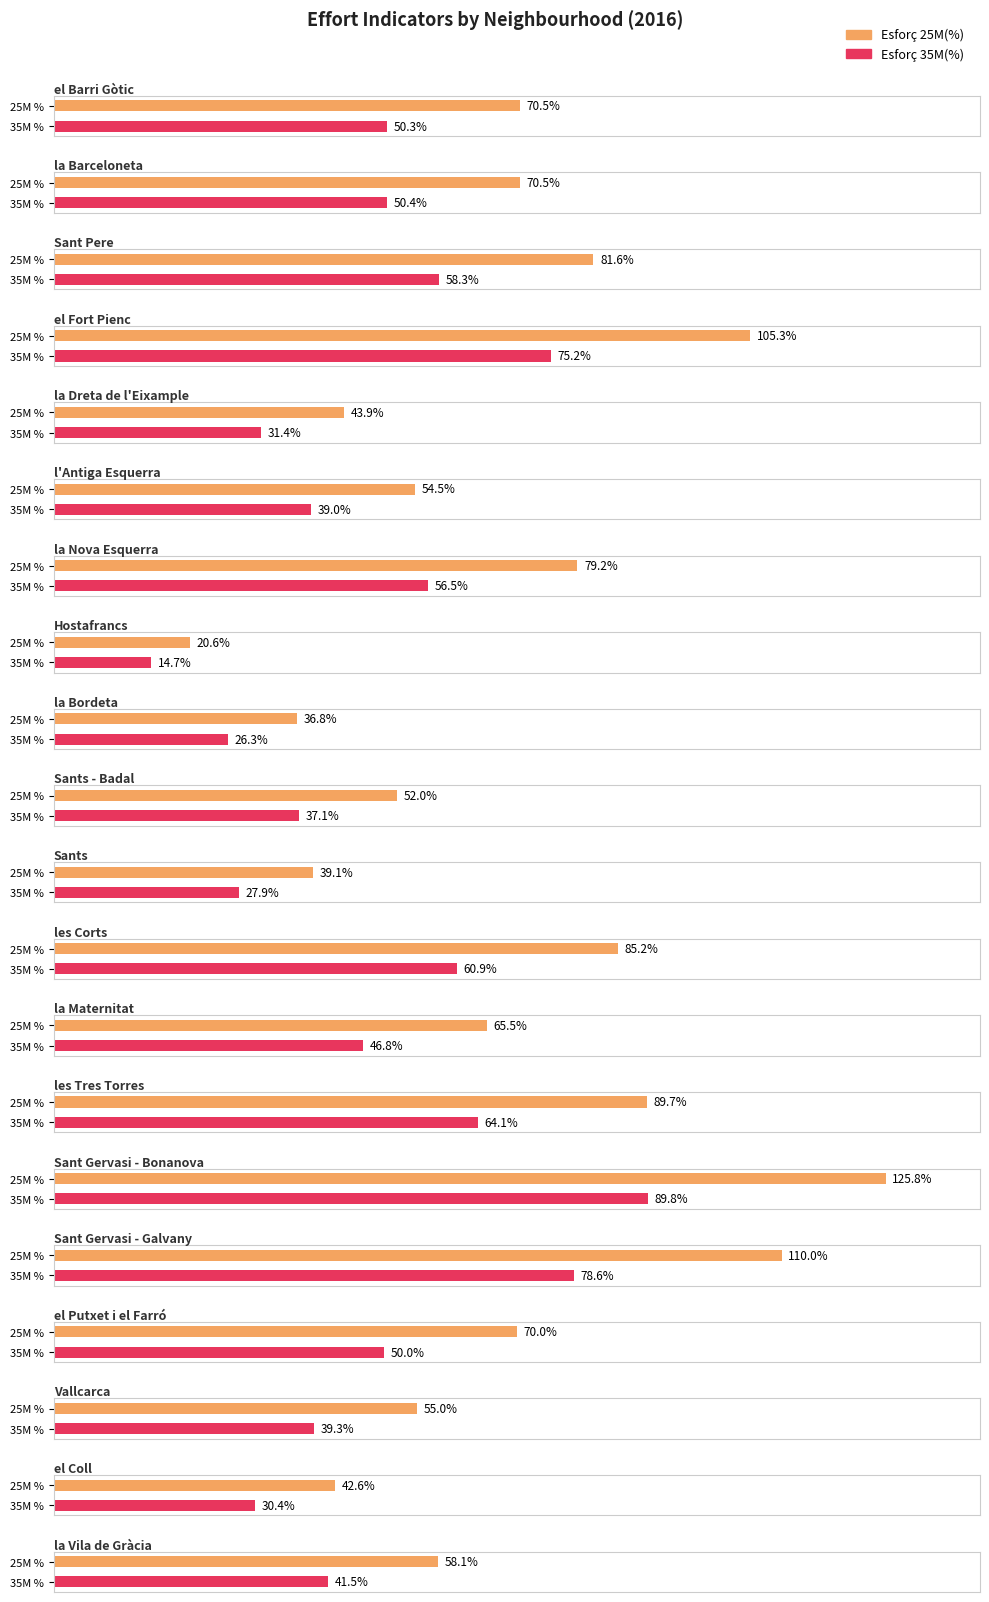

What is the highest value of the Esforç 25M(%) series?

125.8